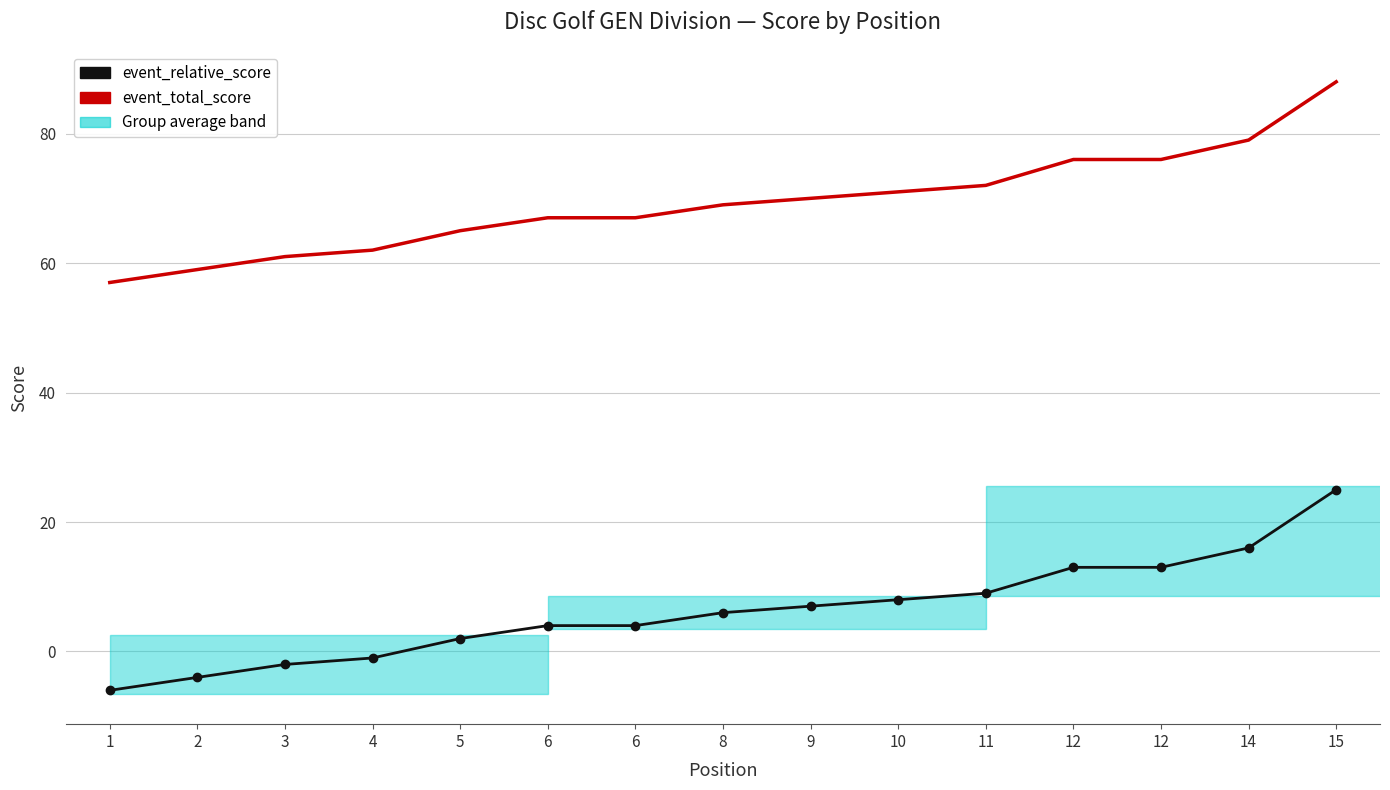

What is the value of the event_relative_score point at the 9th from the left?

7